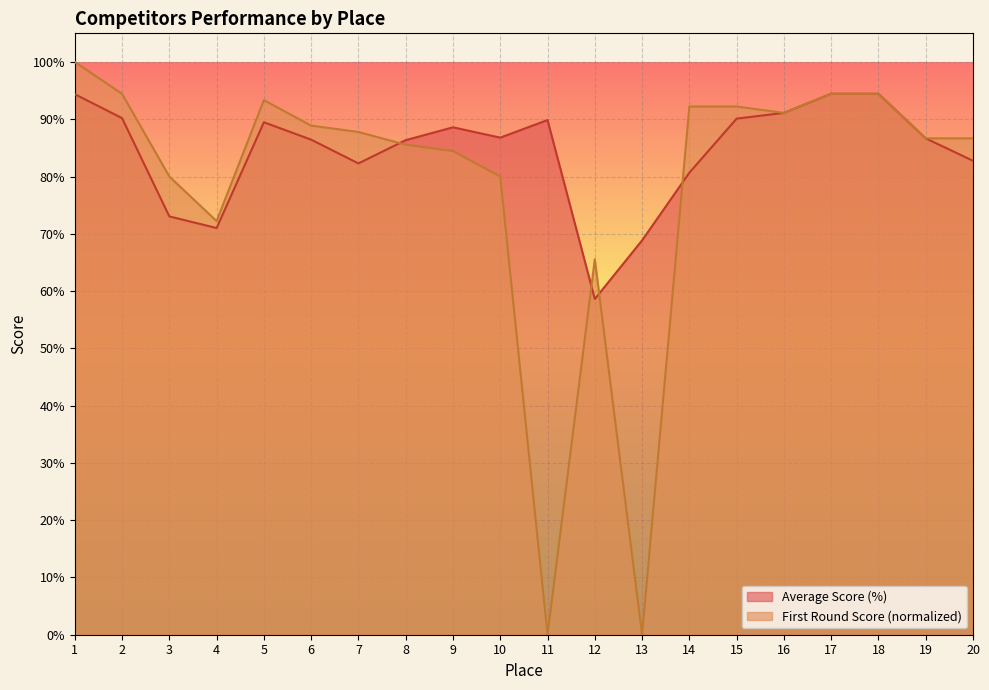

At which category does First Round Score reach its first local peak?

5